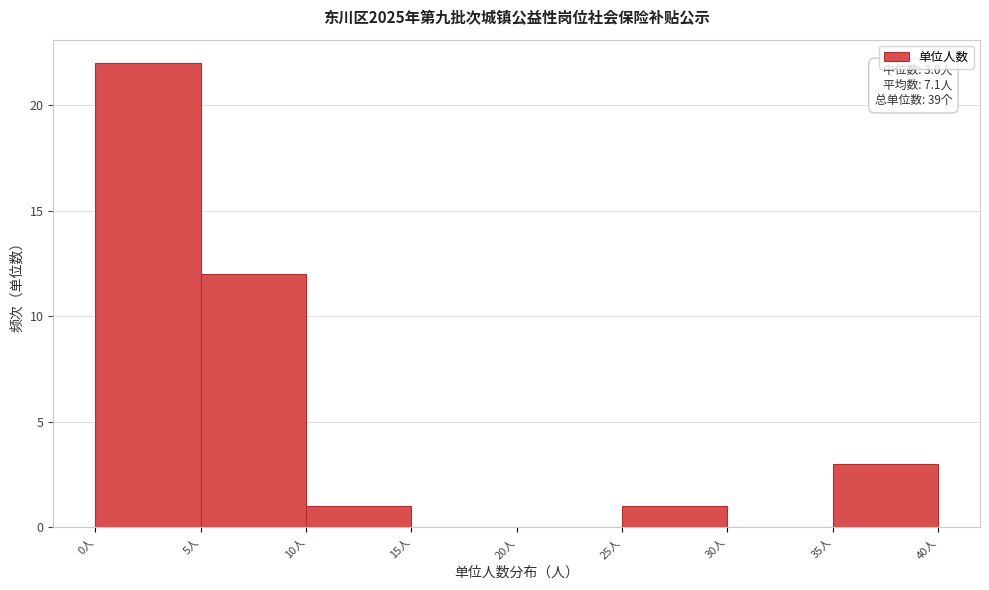

Which range on the x-axis has the tallest bar?

0 to 5